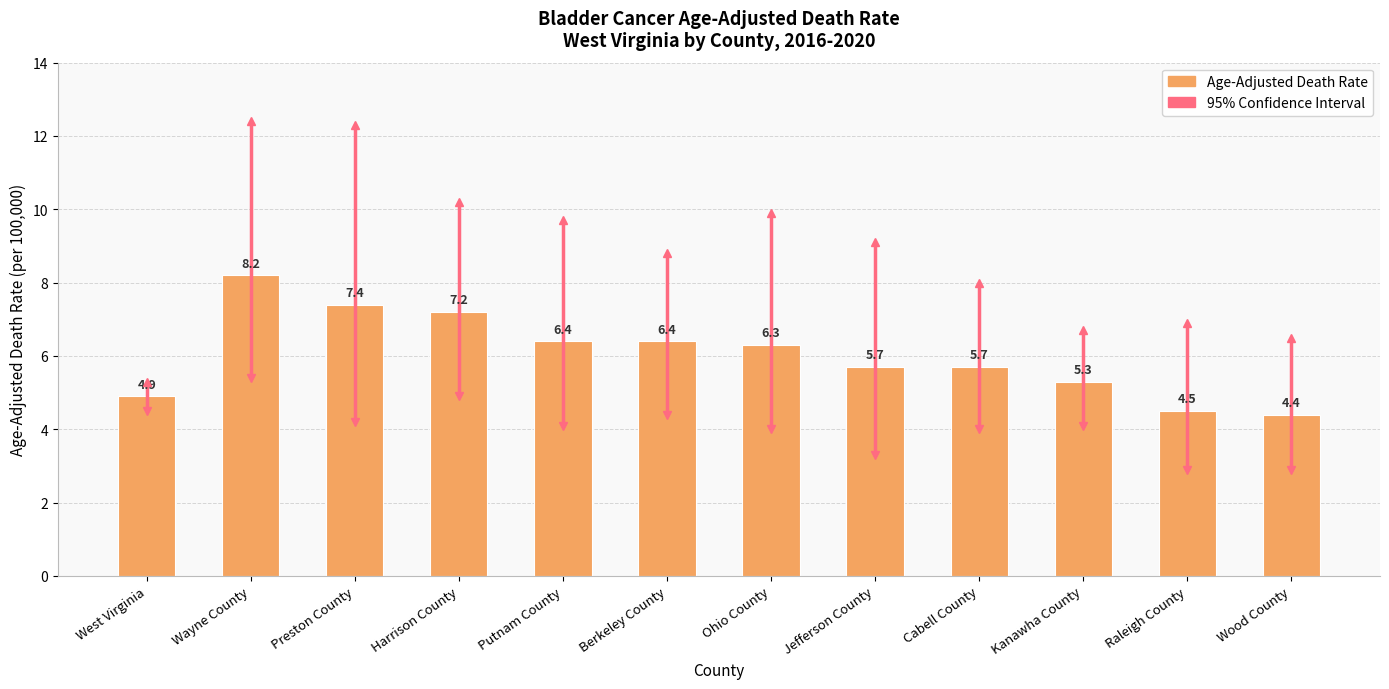

Which category has the lowest value across all series?

Wood County